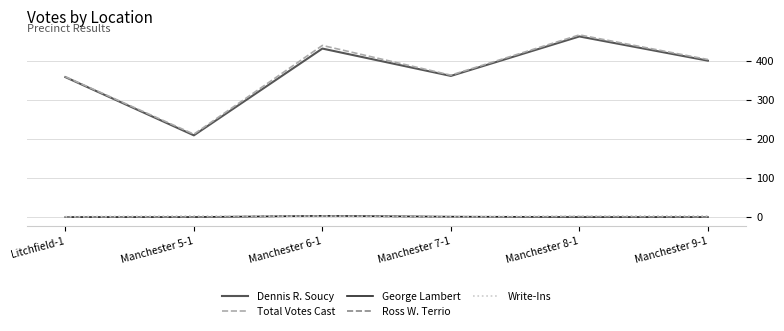

The value of Total Votes Cast at Manchester 8-1 is 315. True or false?

False